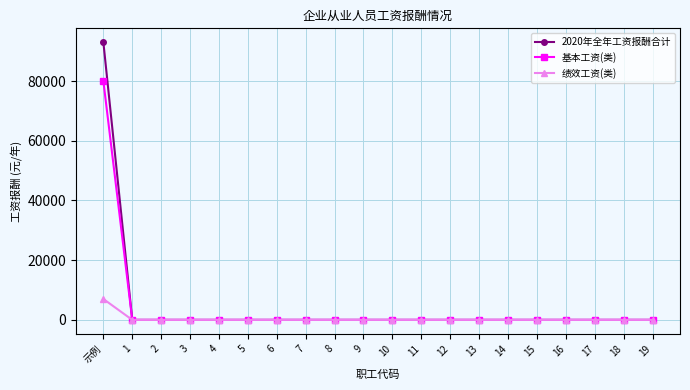

At which category is the sum across all series the highest?

示例